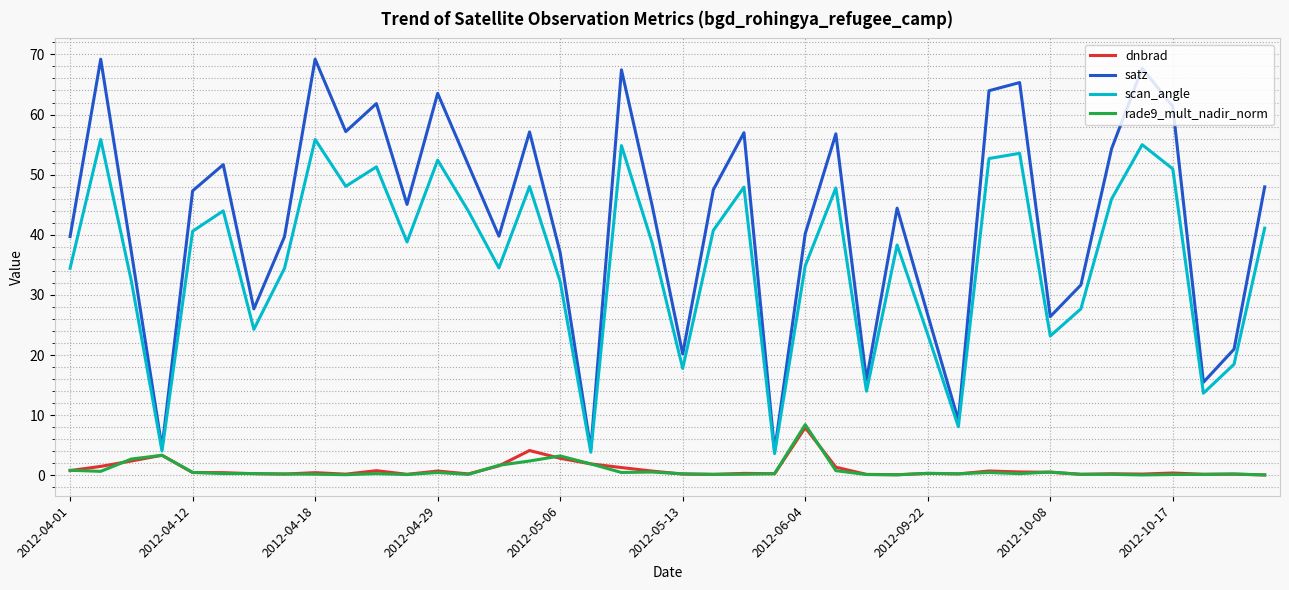

Which series has the widest spread of values?

satz